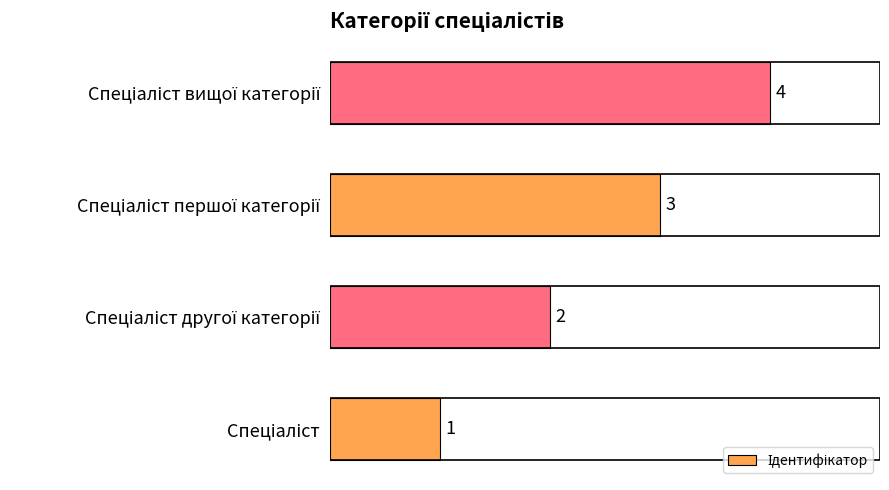

What is the sum of all values?

10